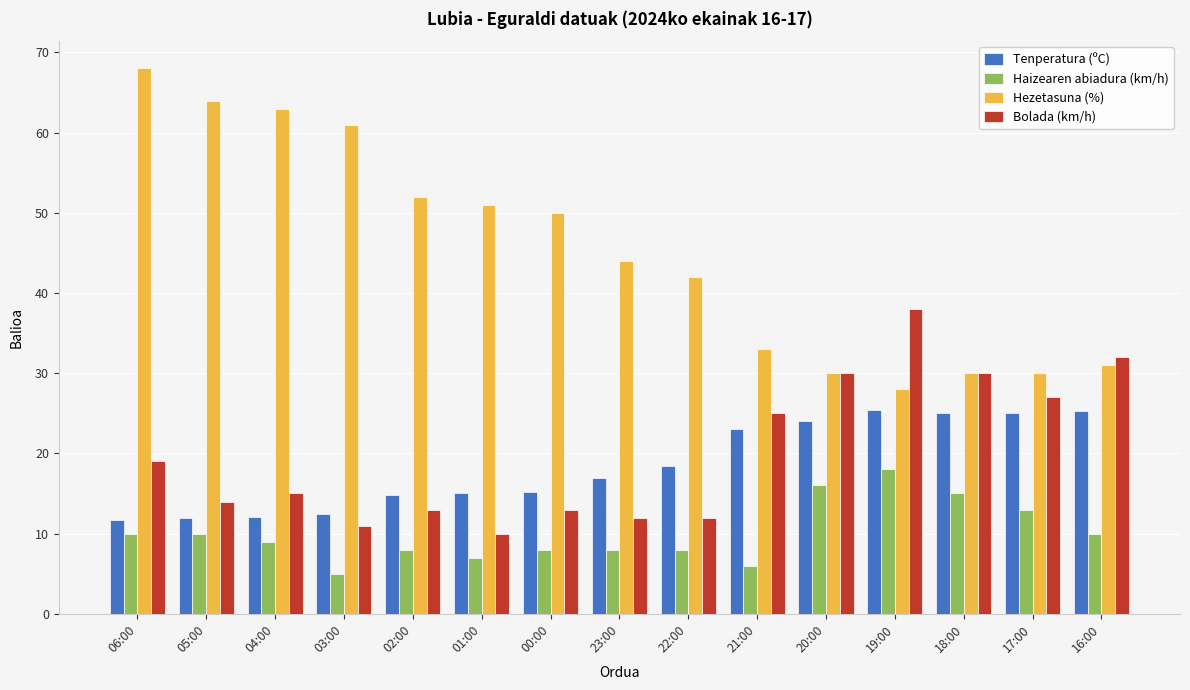

At which label does Hezetasuna (%) reach its peak?

06:00